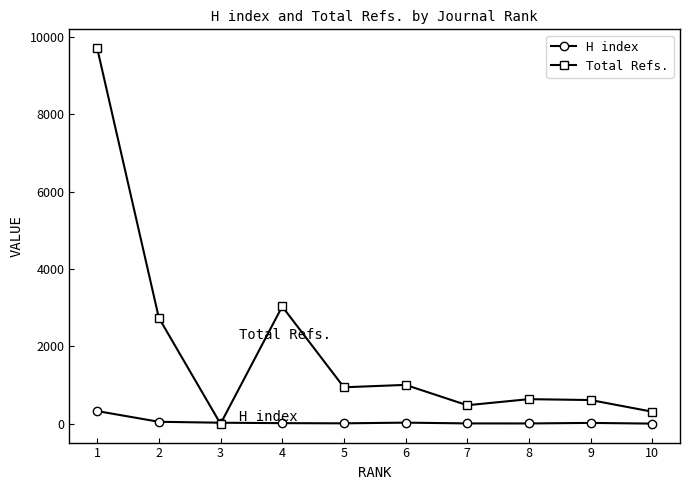

Rank the series by their maximum value, from highest to lowest.

Total Refs., H index